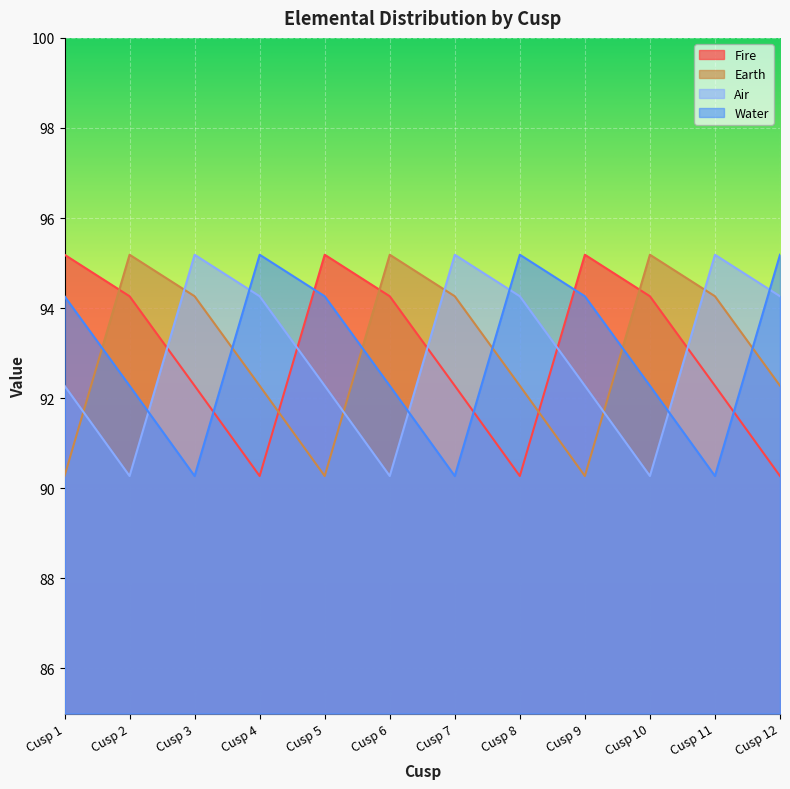

How many interior local valleys does the Water series have?

3